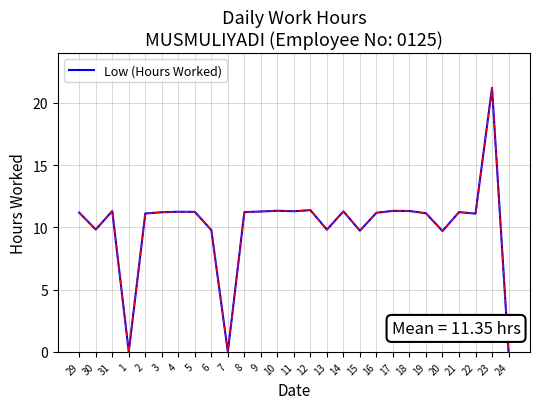

What is the difference between the second highest and minimum values?

11.4